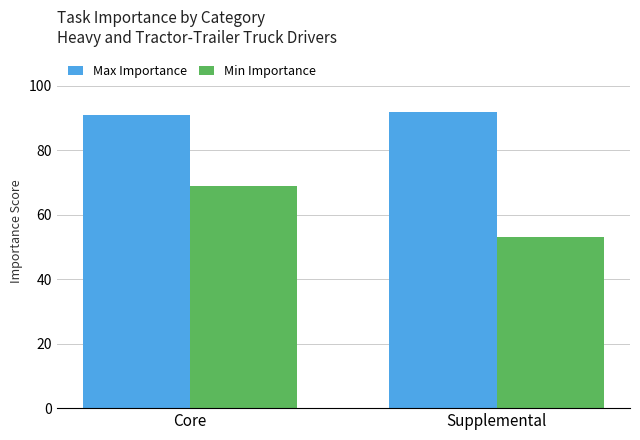

How many groups of bars are there?

2